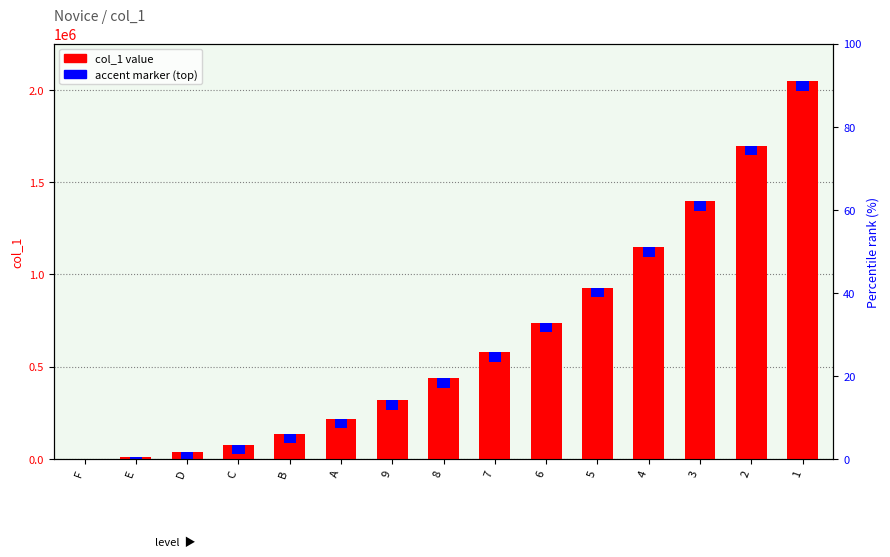

What is the sum of all values?

9750000